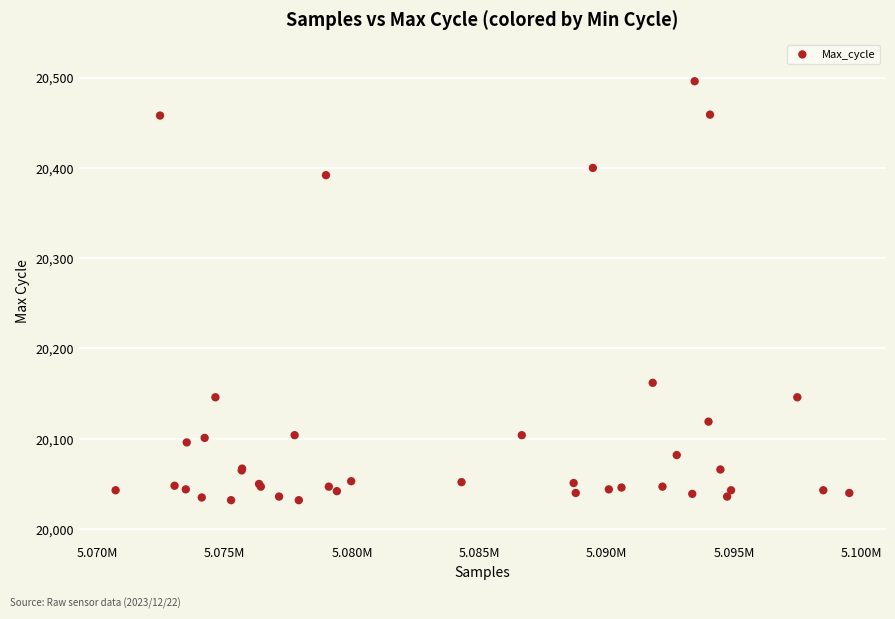

What Y value in the scatter plot is closest to 20264?

20162